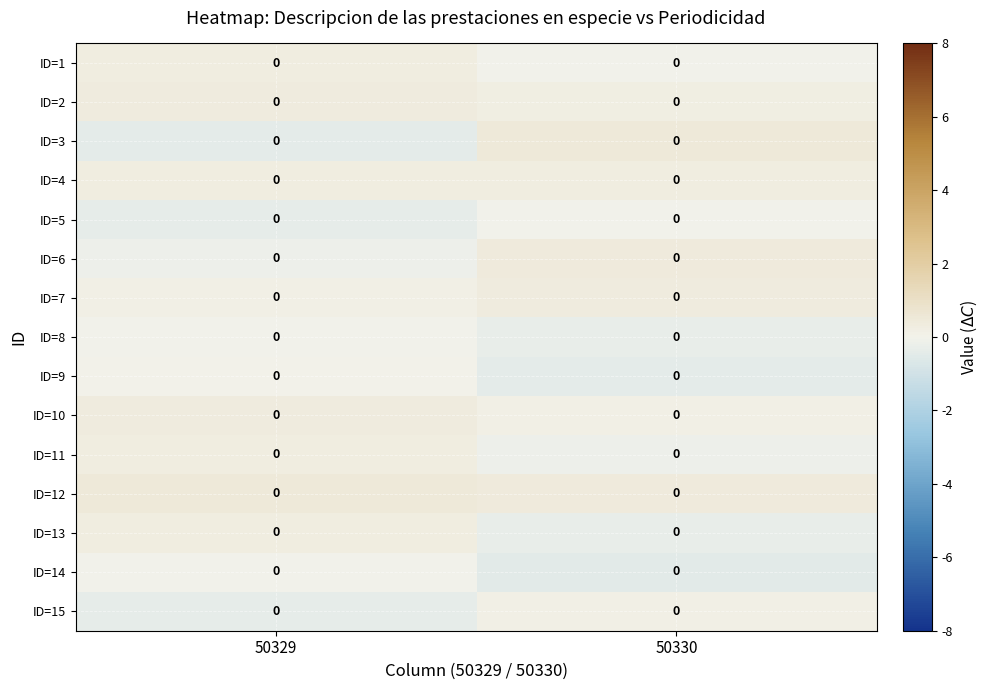

At which category does the chart reach its peak across all series?

50330